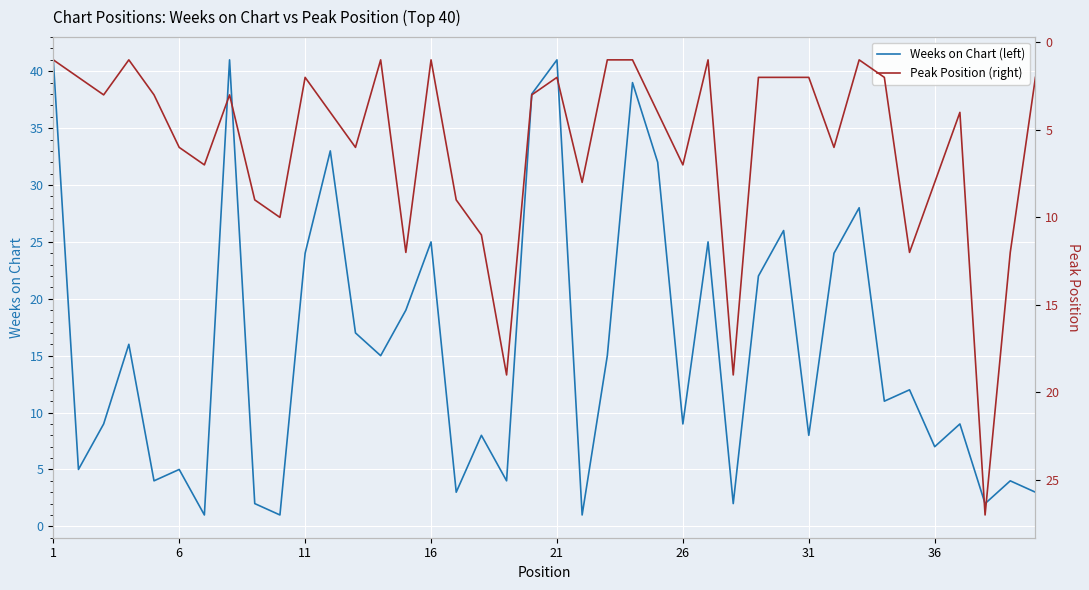

What is the highest value of the Weeks on Chart (left) series?

41